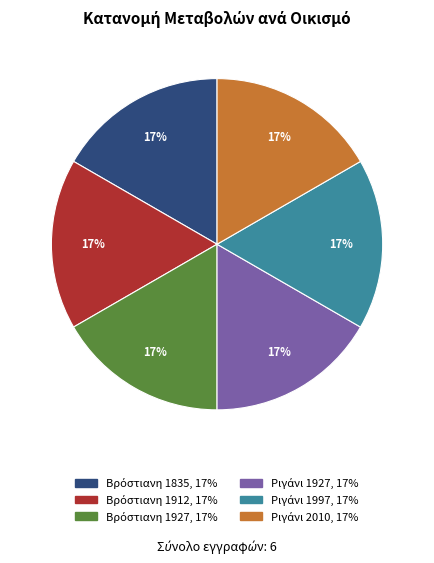

Count the number of slices in the pie.

6